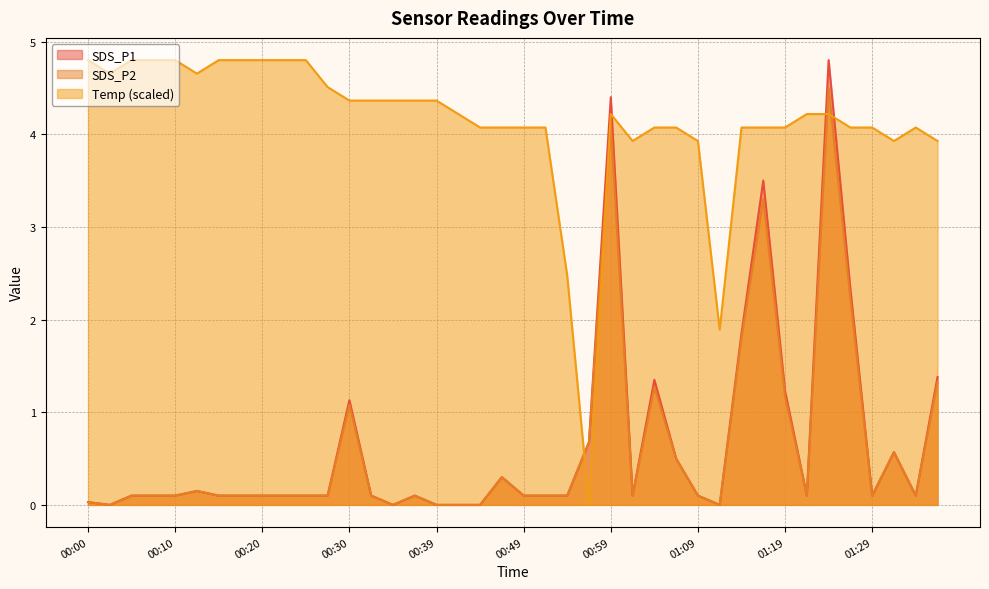

True or false: SDS_P2 has more than 1 interior local peaks.

True